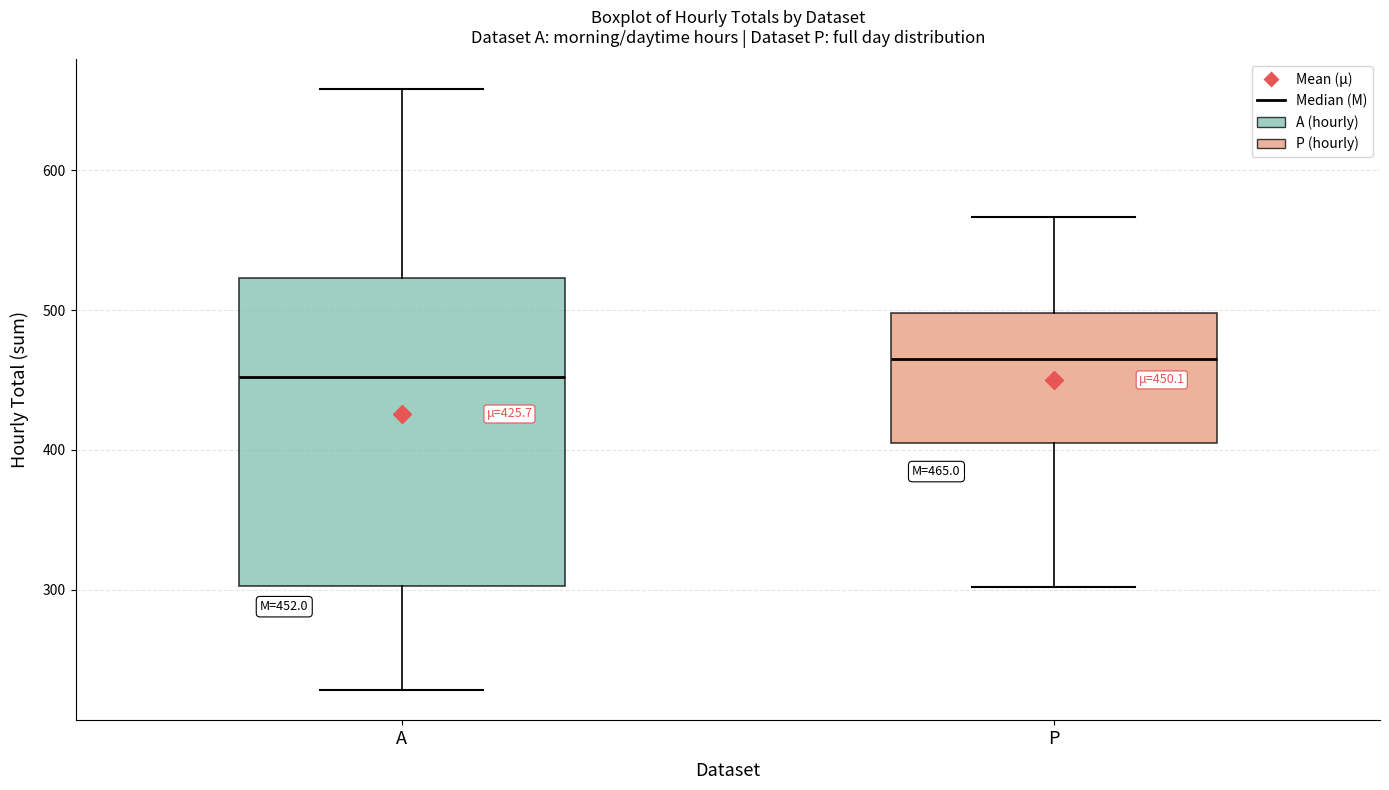

Which box has the highest median line?

Р